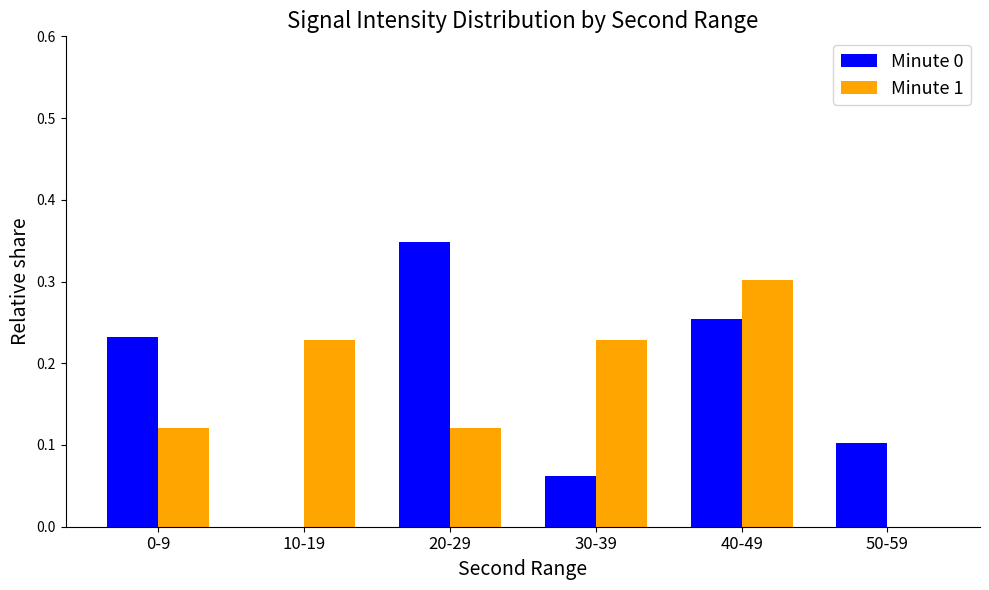

How many positive values does the Minute 0 series have?

5